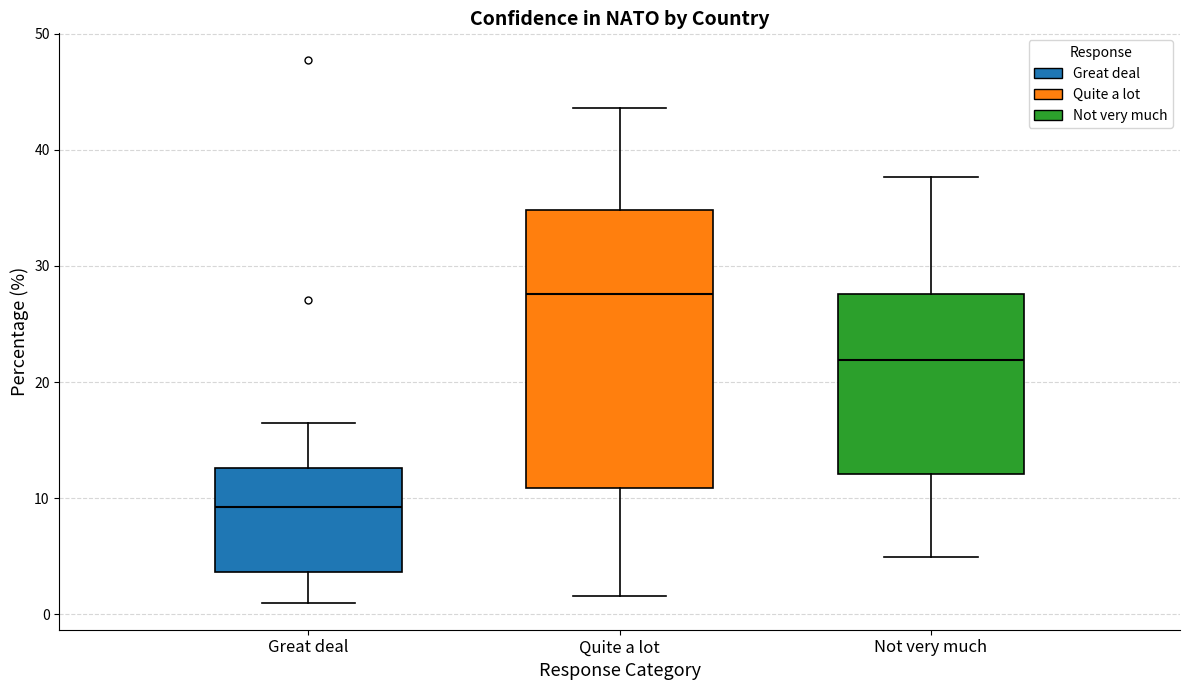

Where is the upper edge of the box for Not very much on the y-axis? The values are not printed on the chart, so give them approximately, as read against the axis.

28